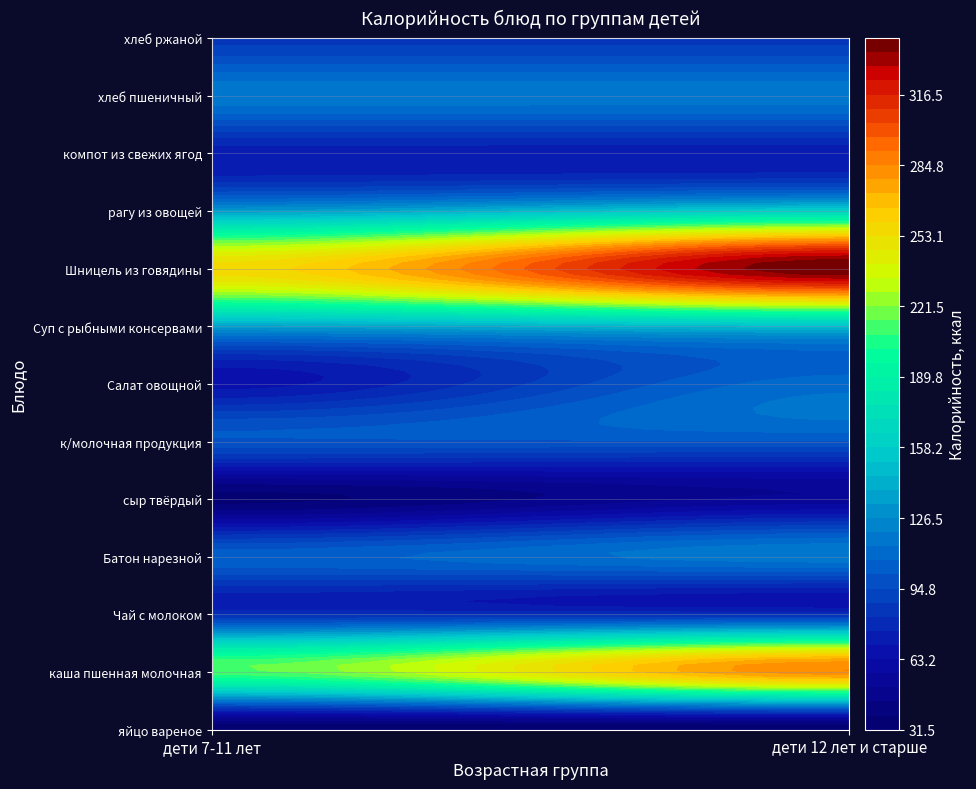

True or false: Салат овощной has a value of 114.9 at дети 7-11 лет.

False